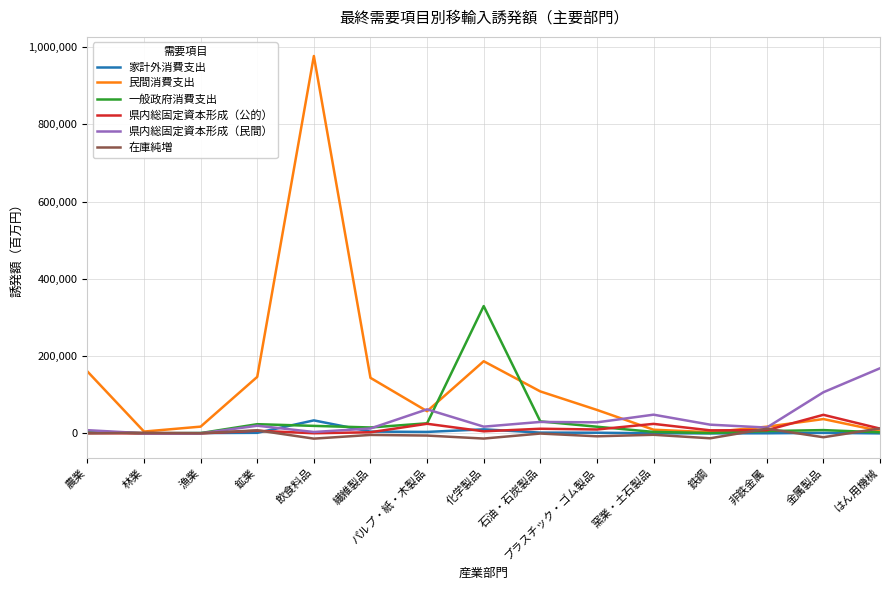

At which category is the sum across all series the highest?

飲食料品